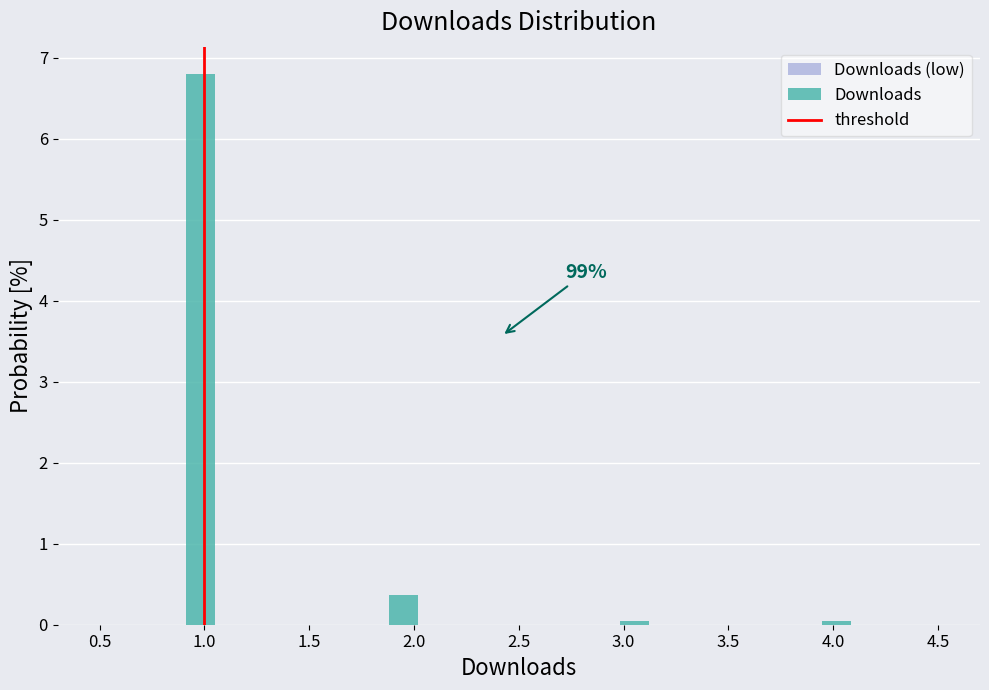

Around what value on the x-axis is the tallest bar? Give the approximate position of its centre, as read against the axis.

1.00